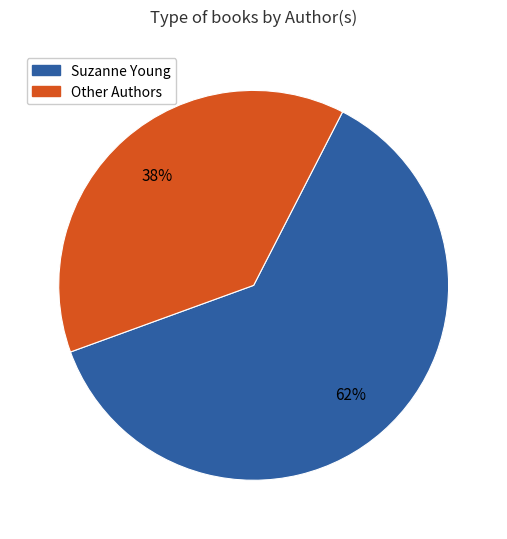

Does any single category account for the majority?

Yes